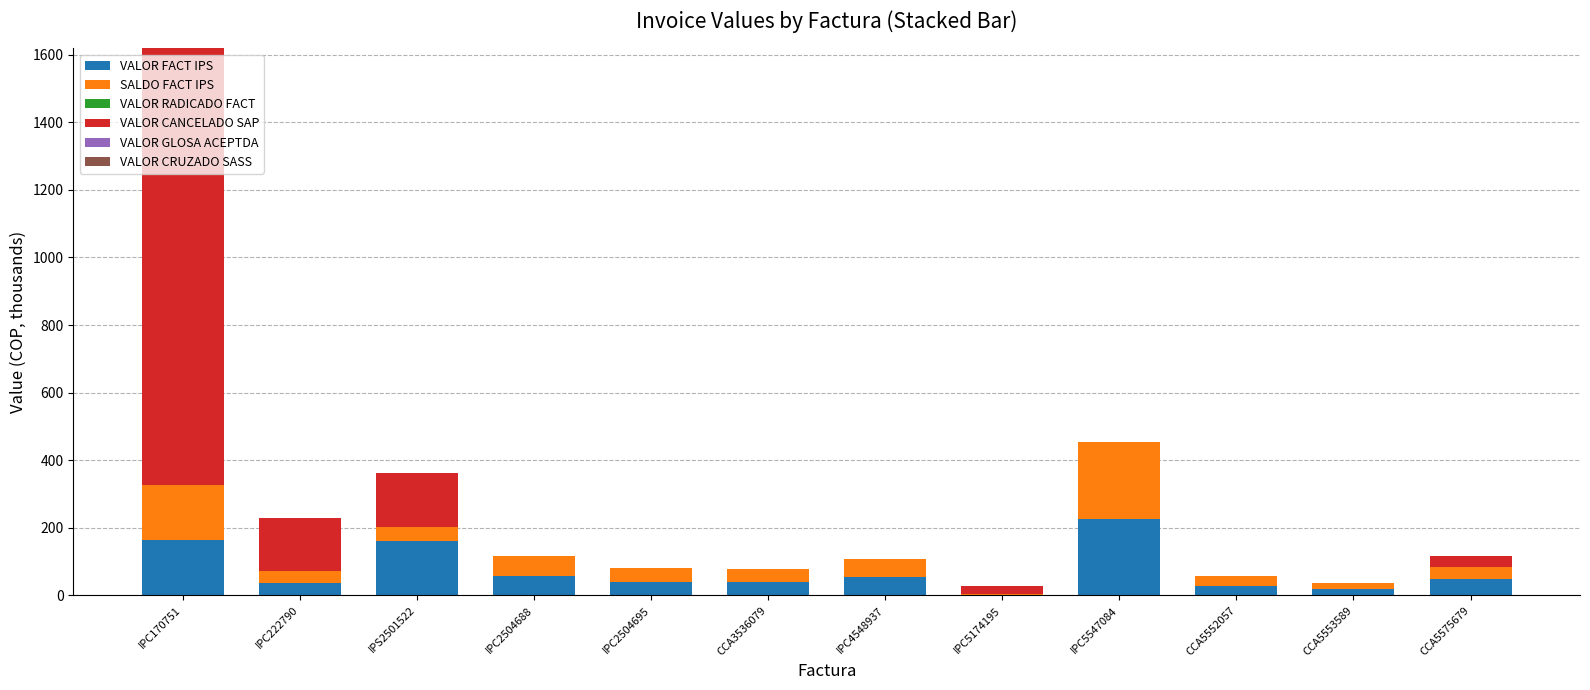

Count the number of data series in this chart.

3